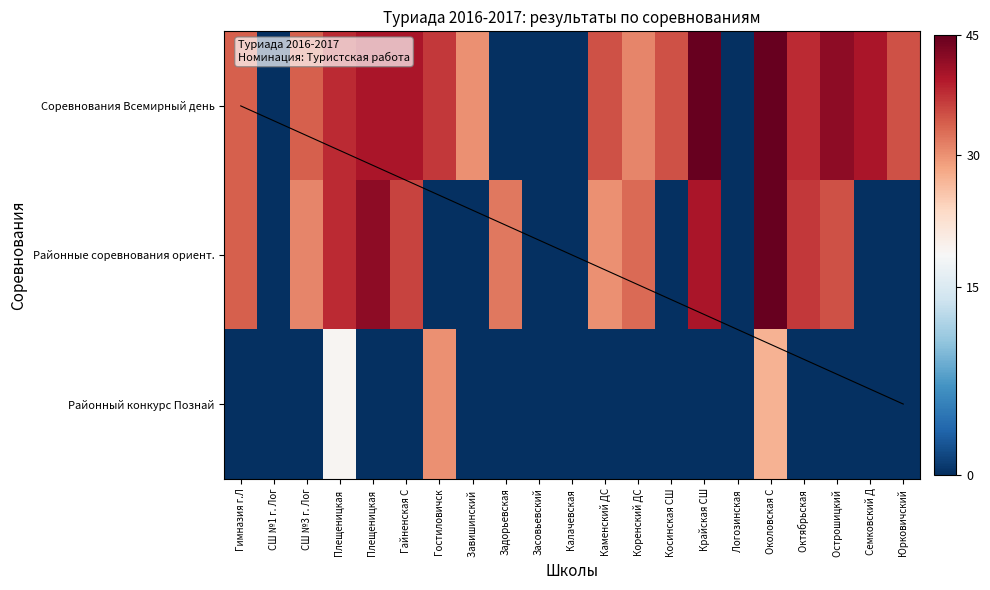

Rank the series by their maximum value, from lowest to highest.

Районный конкурс Познай, Соревнования Всемирный день, Районные соревнования ориент.